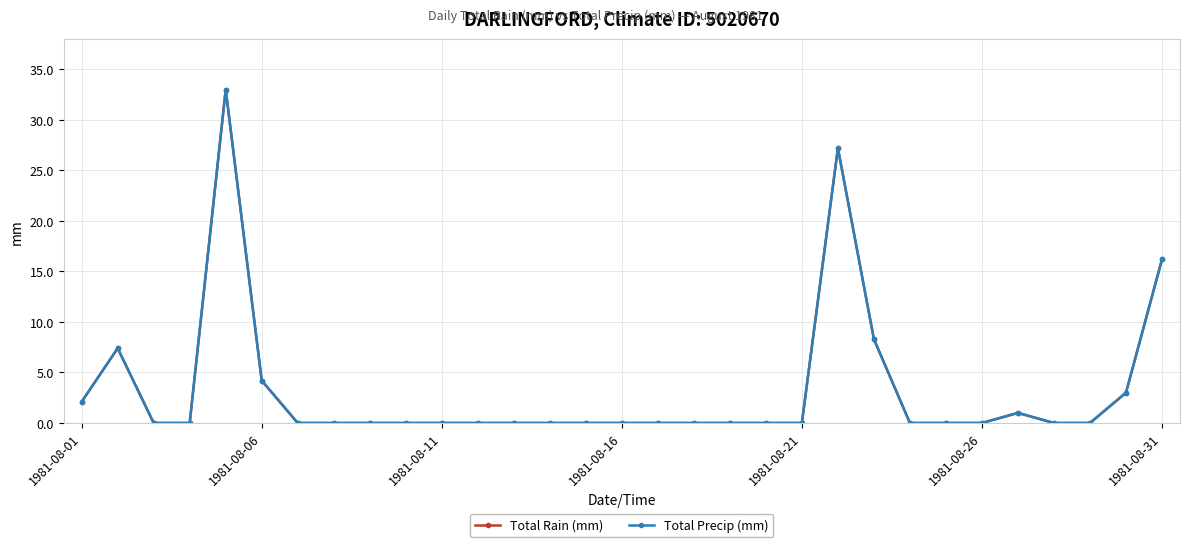

What are all the series names shown in the legend?

Total Rain (mm), Total Precip (mm)